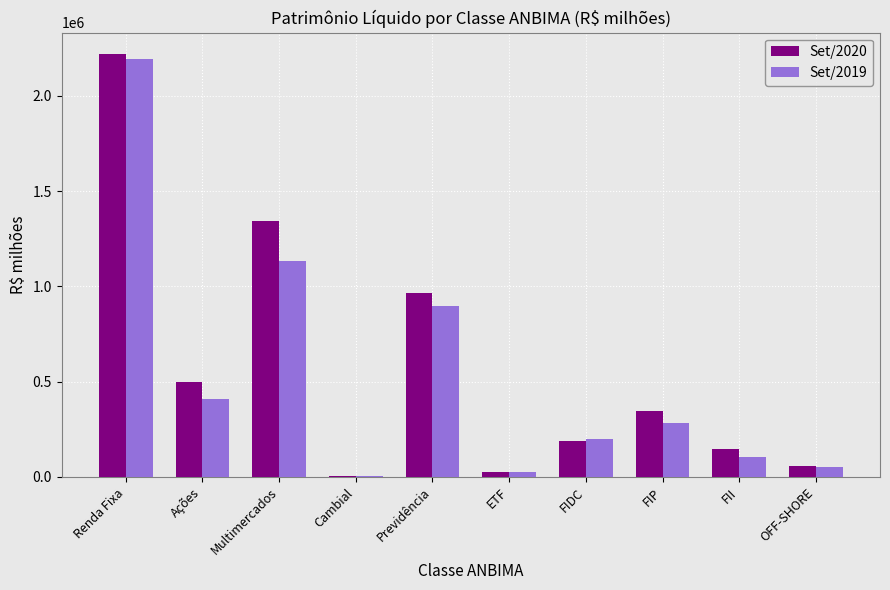

The Set/2020 series shows 58135.8 at OFF-SHORE. True or false?

True